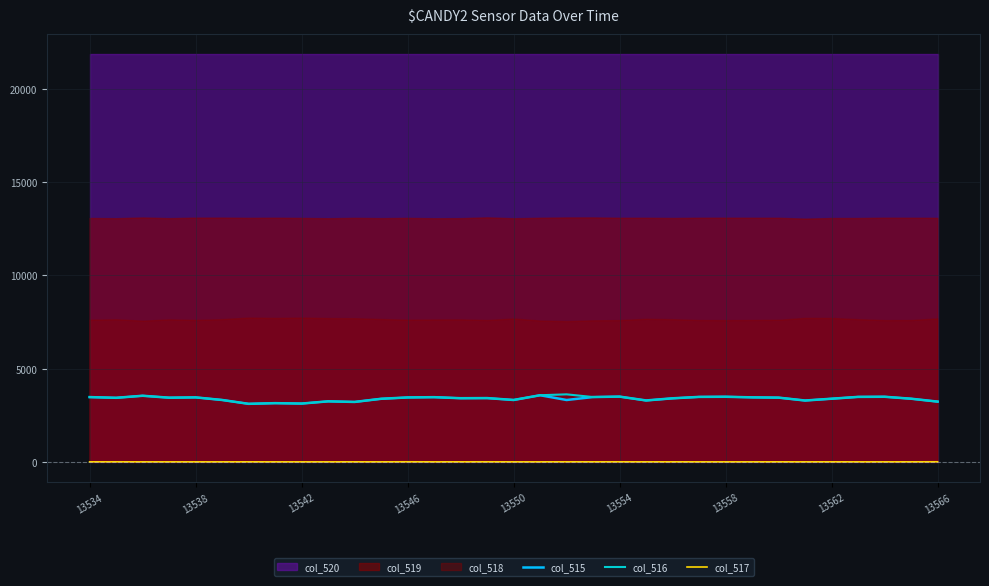

What position from the left is 30?

31